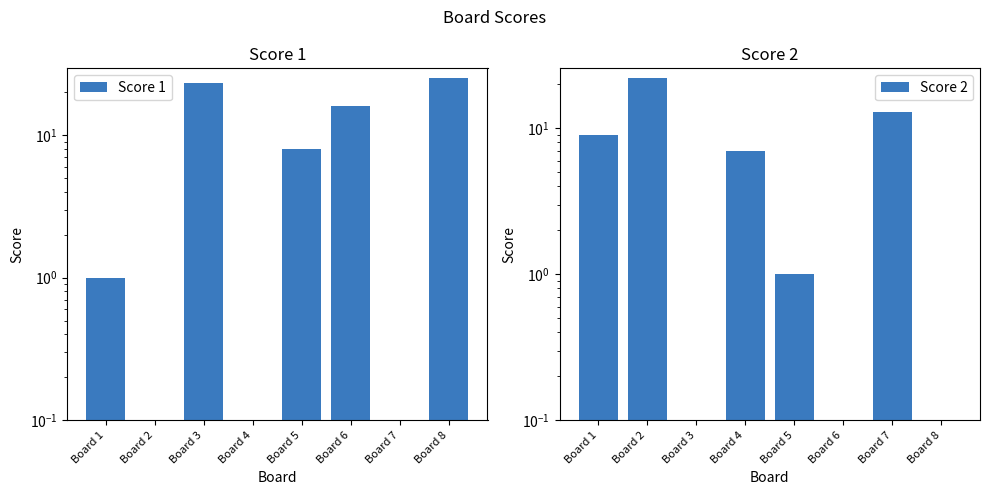

Reading right to left, extract all data points from this chart.

Score 1: 25	0	16	8	0	23	0	1
Score 2: 0	13	0	1	7	0	22	9